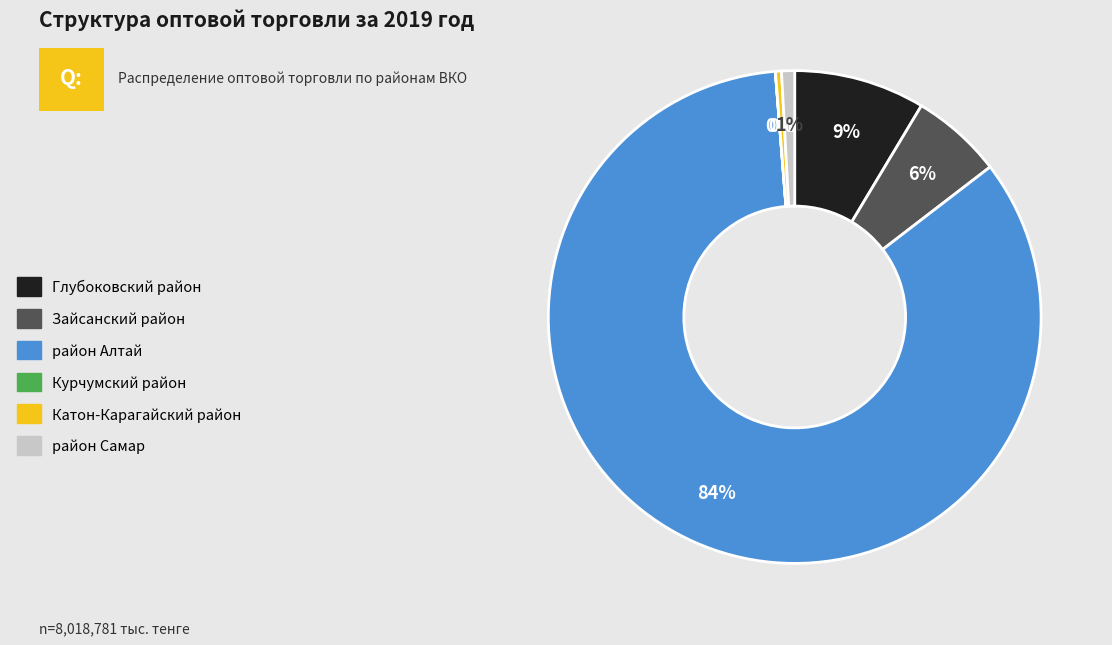

Which category accounts for the majority?

район Алтай